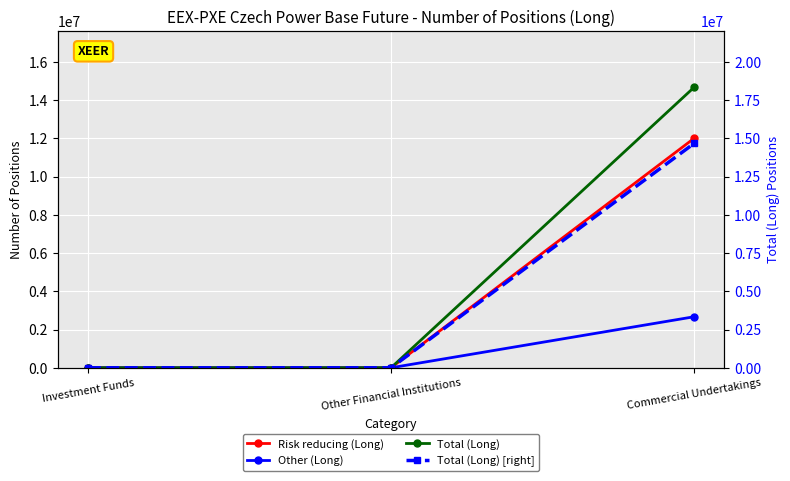

What is the maximum value shown in the chart?

14662493